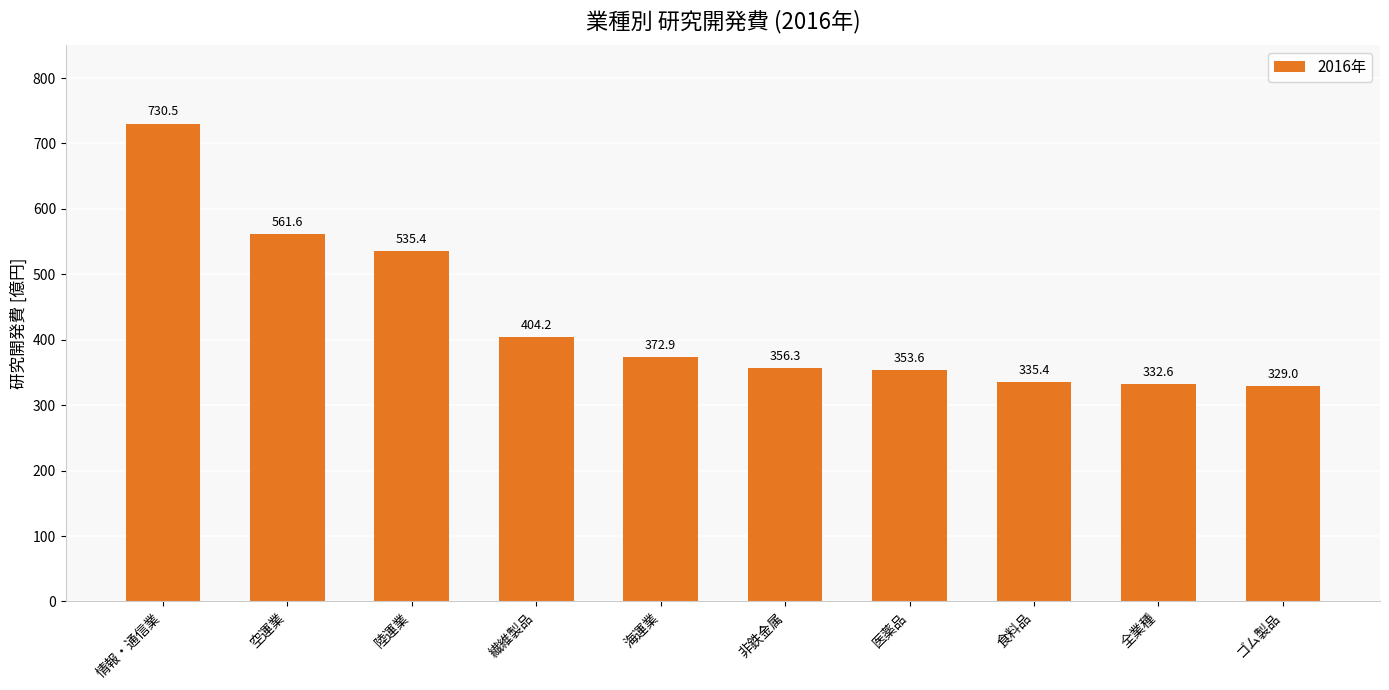

Between 繊維製品 and 情報・通信業, which is larger?

情報・通信業